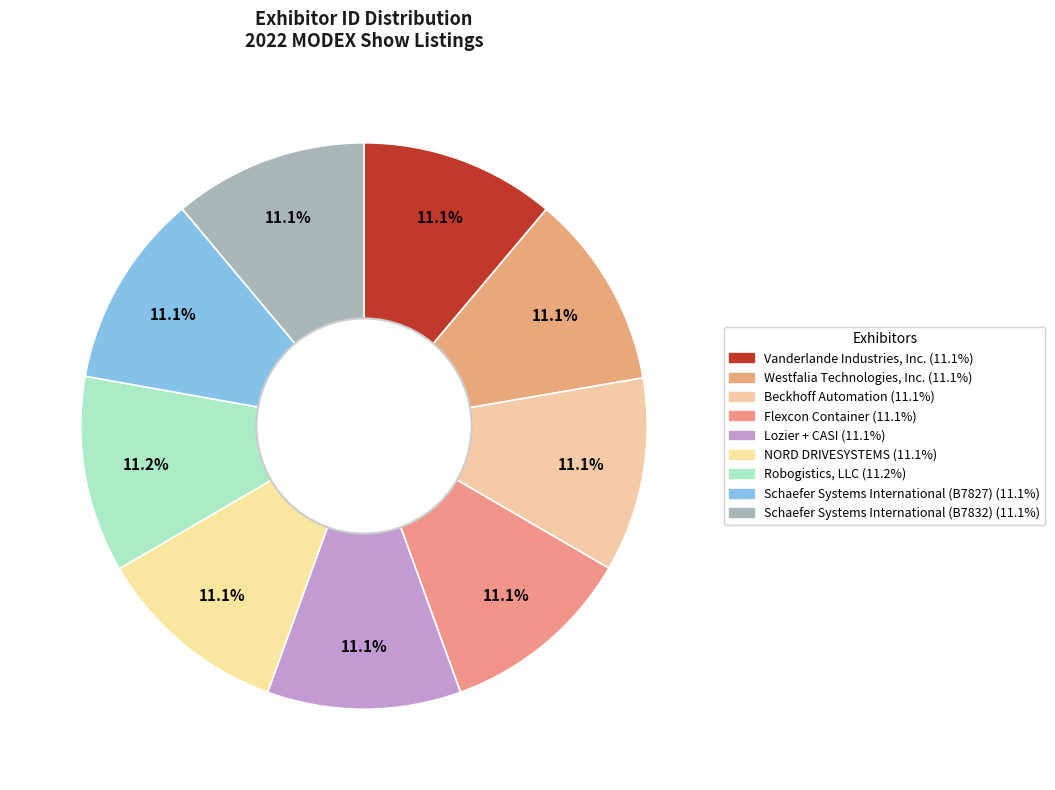

Which slice is the largest?

Robogistics, LLC